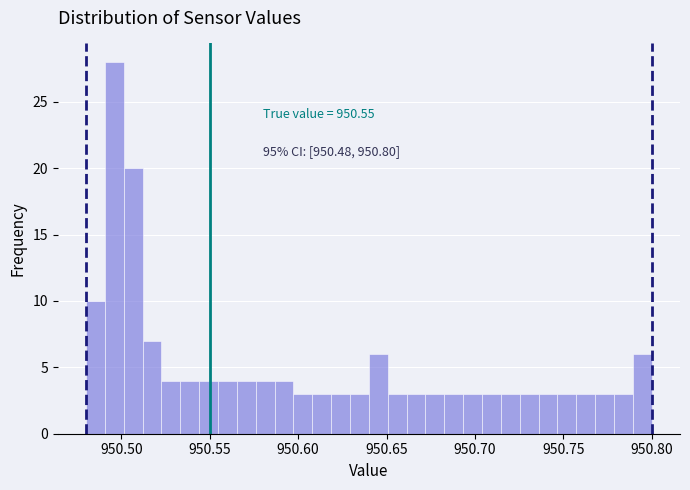

Read against the x-axis, roughly where is the centre of the tallest bar?

950.495